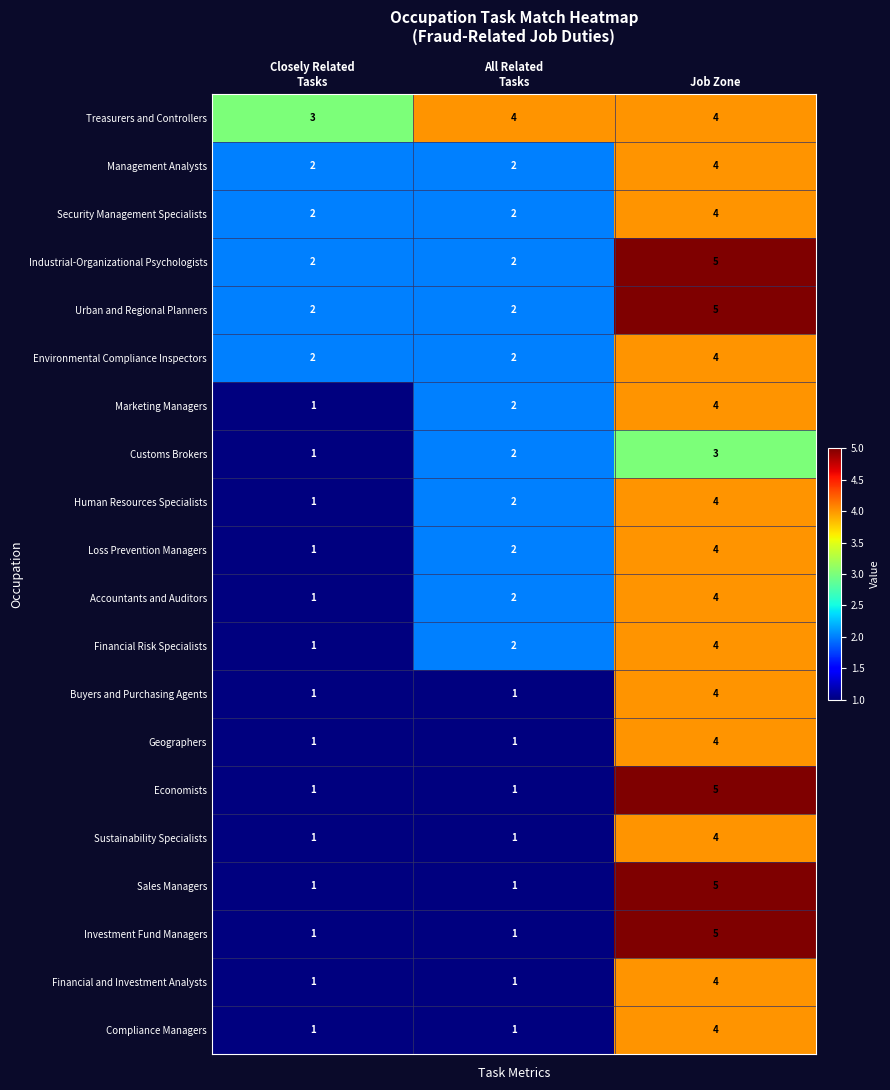

How many Urban and Regional Planners values are between 2 and 5?

3